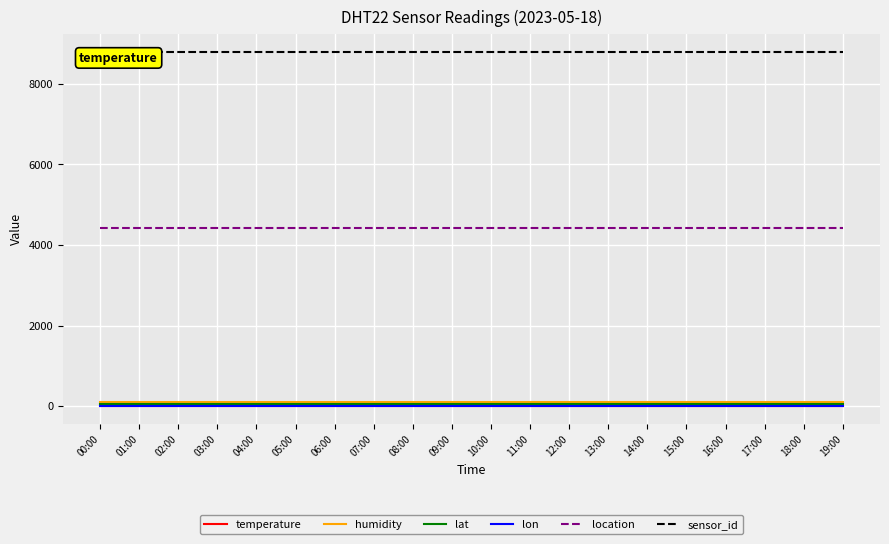

At which label does temperature reach its peak?

00:00